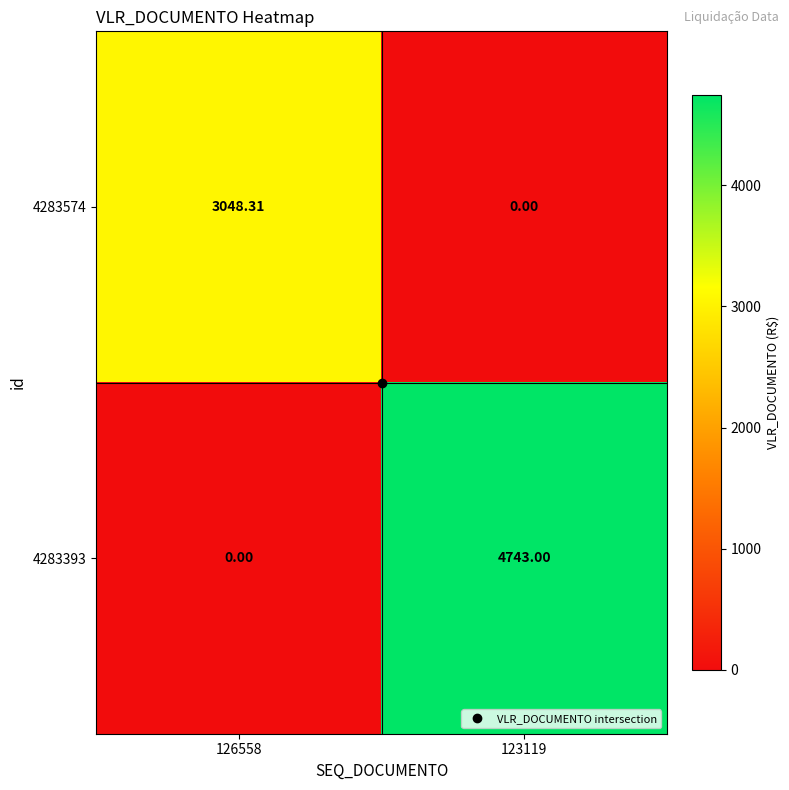

Which series changed the most between 126558 and 123119?

4283393